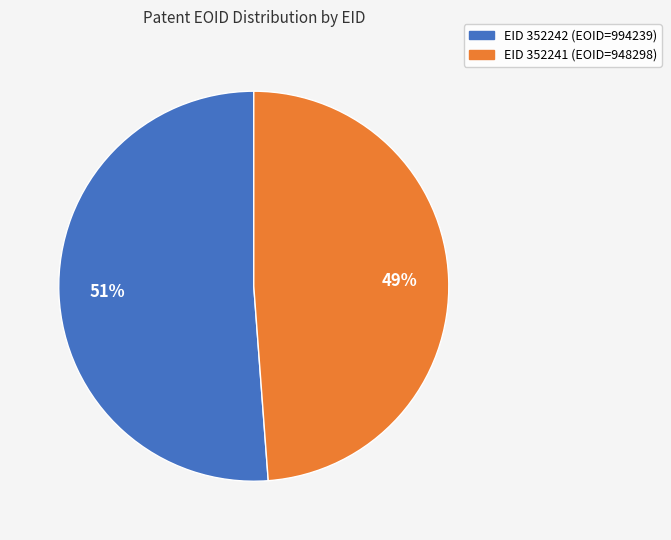

Is there any slice that represents more than half of the pie?

Yes